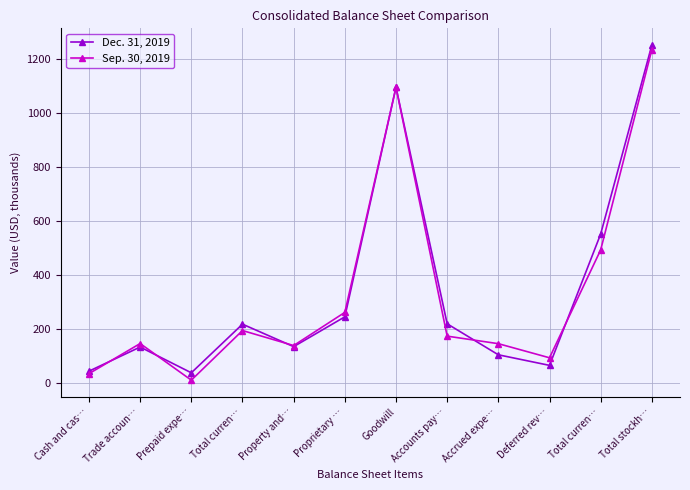

The Sep. 30, 2019 series shows 265.4 at Accounts pay…. True or false?

False